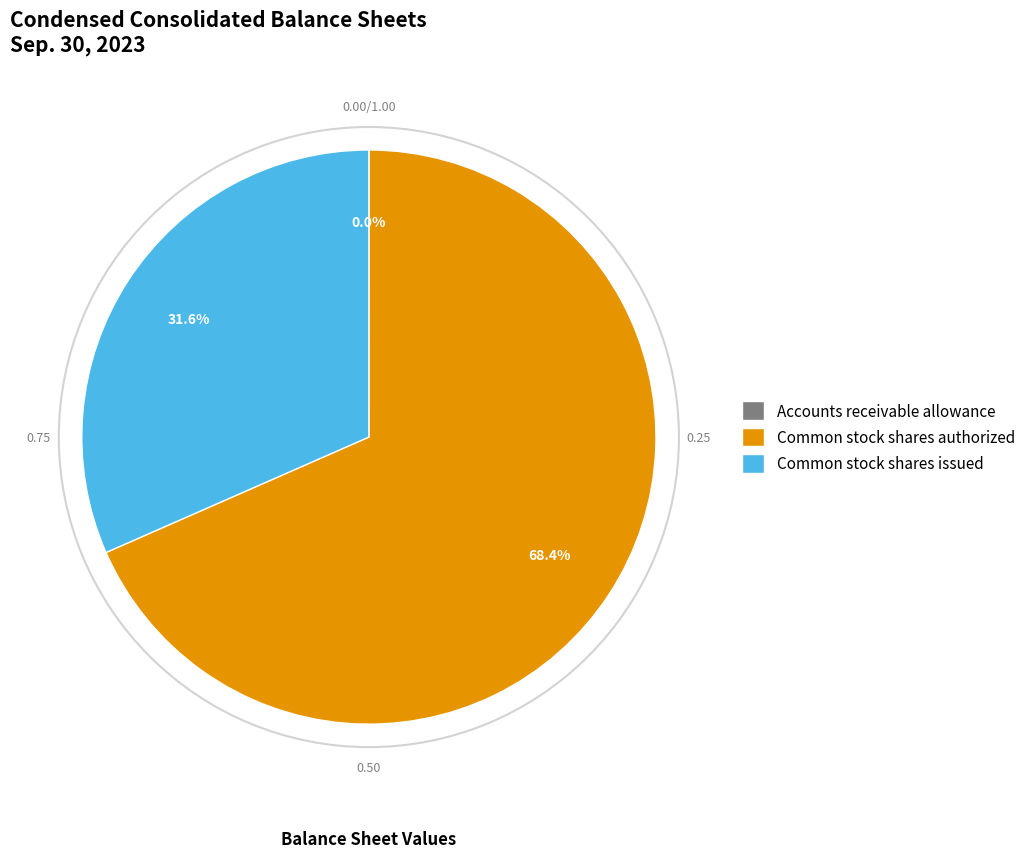

Which slice represents more than half of the pie?

Common stock shares authorized